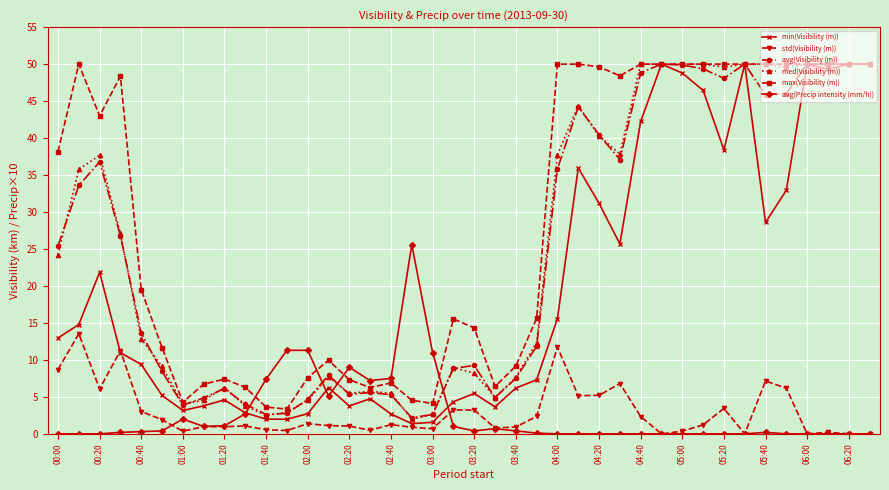

What is the lowest value of the min(Visibility (m)) series?

1.4